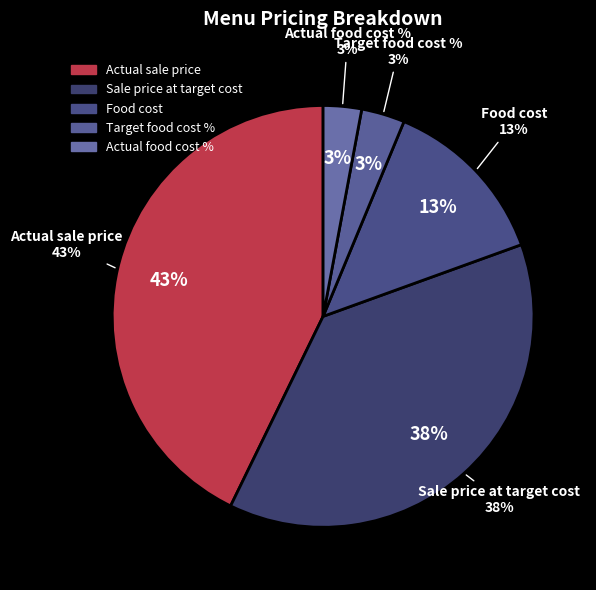

Which slice is the largest?

Actual sale price